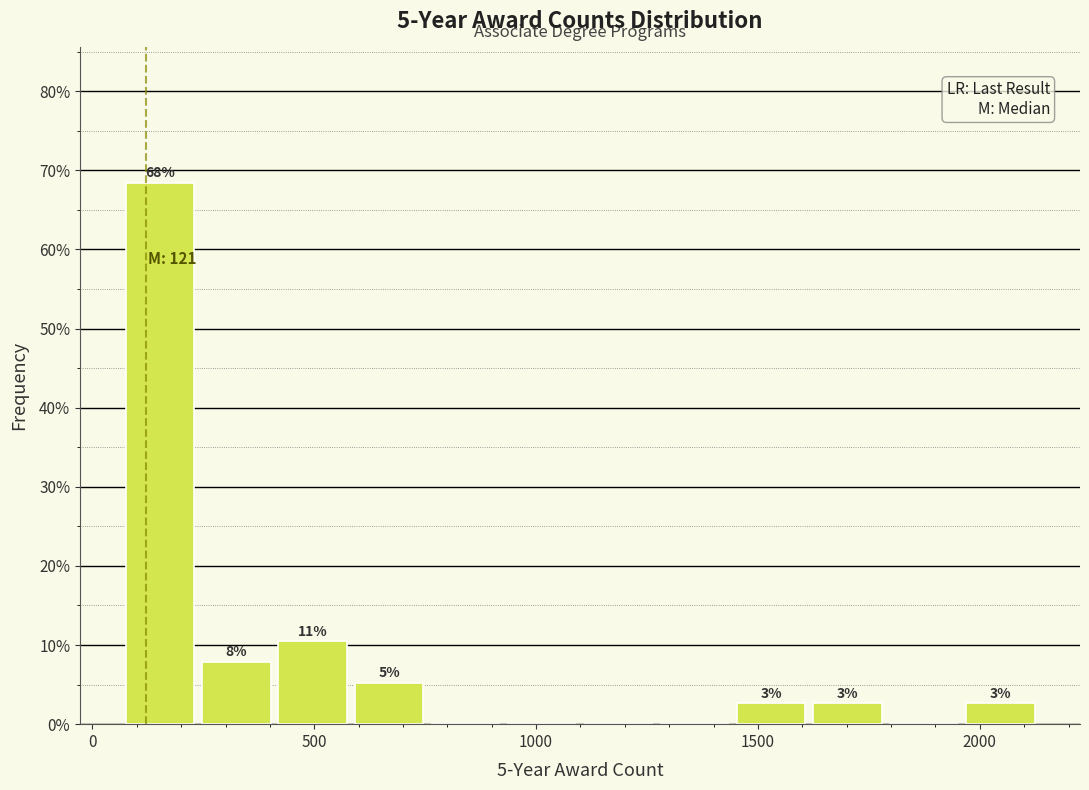

Around what value on the x-axis is the tallest bar? Give the approximate position of its centre, as read against the axis.

150